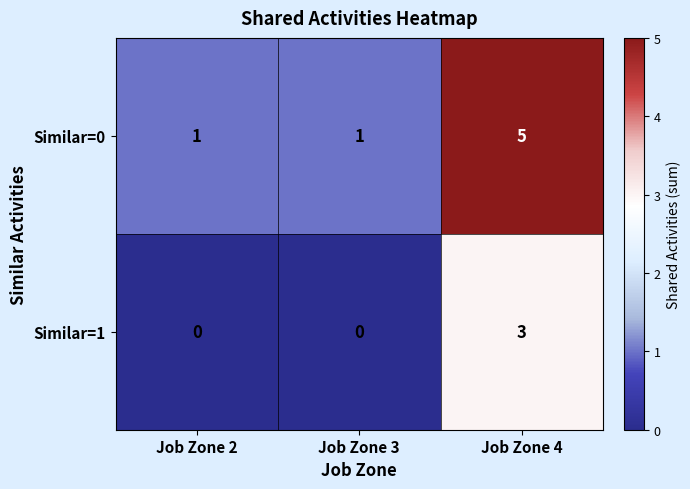

True or false: Similar=1 has a value of 0 at Job Zone 2.

True